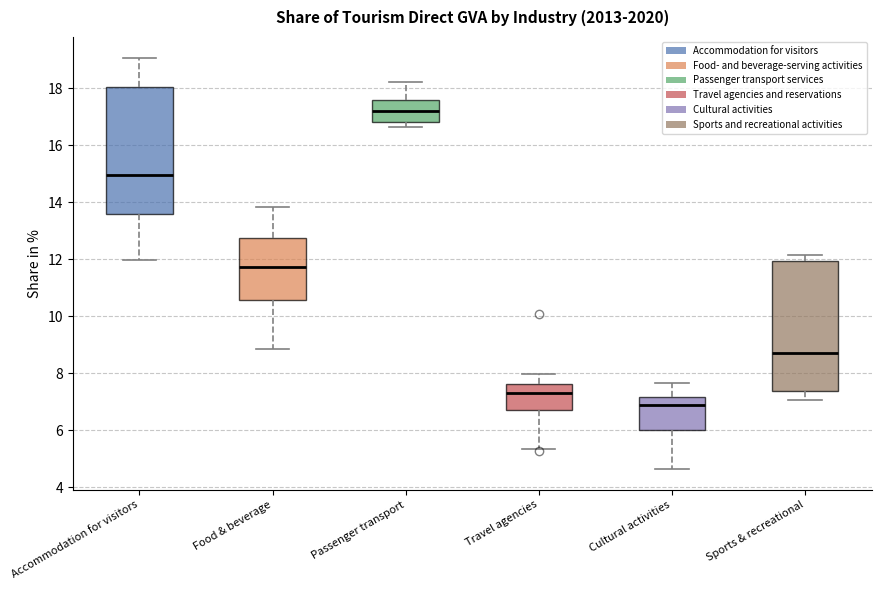

Where does the median line of the box for Accommodation for visitors sit on the y-axis? The values are not printed on the chart, so give them approximately, as read against the axis.

15.0